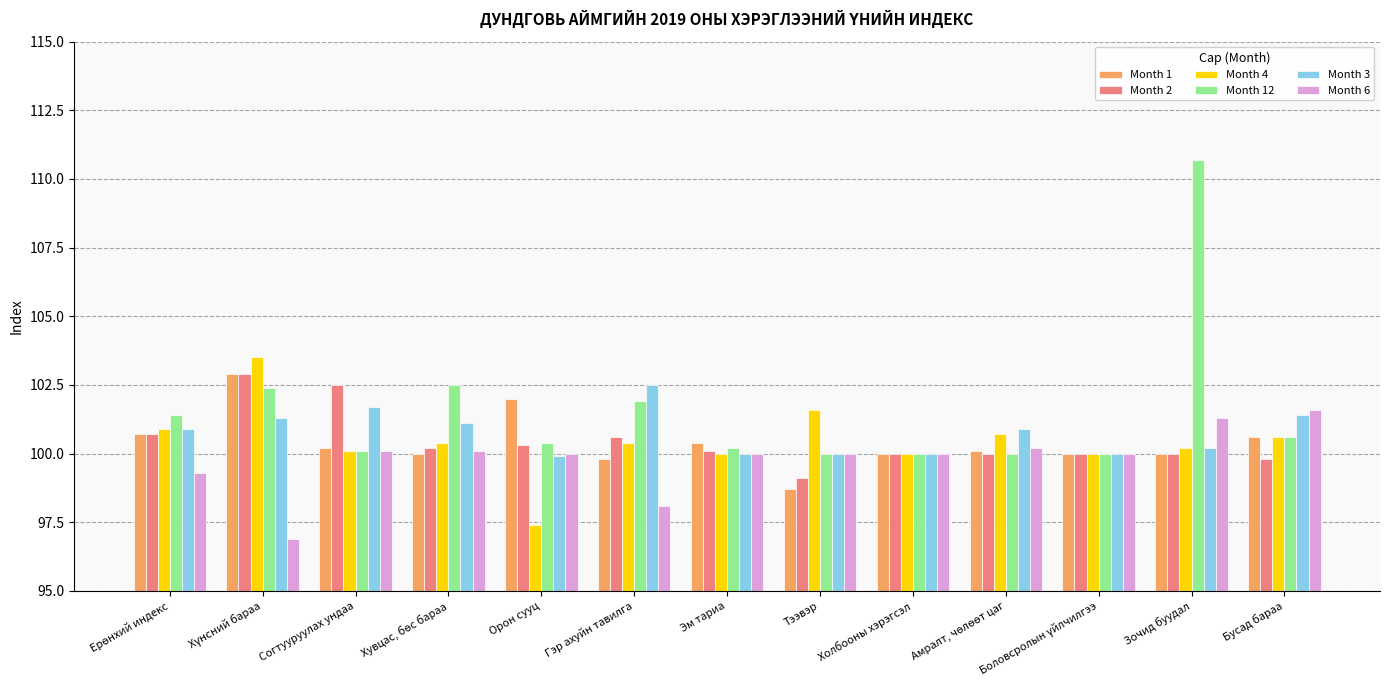

What is the greatest value displayed?

110.7